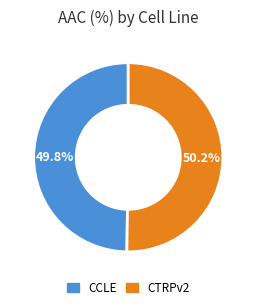

What portion of the pie excludes CTRPv2?

49.8%